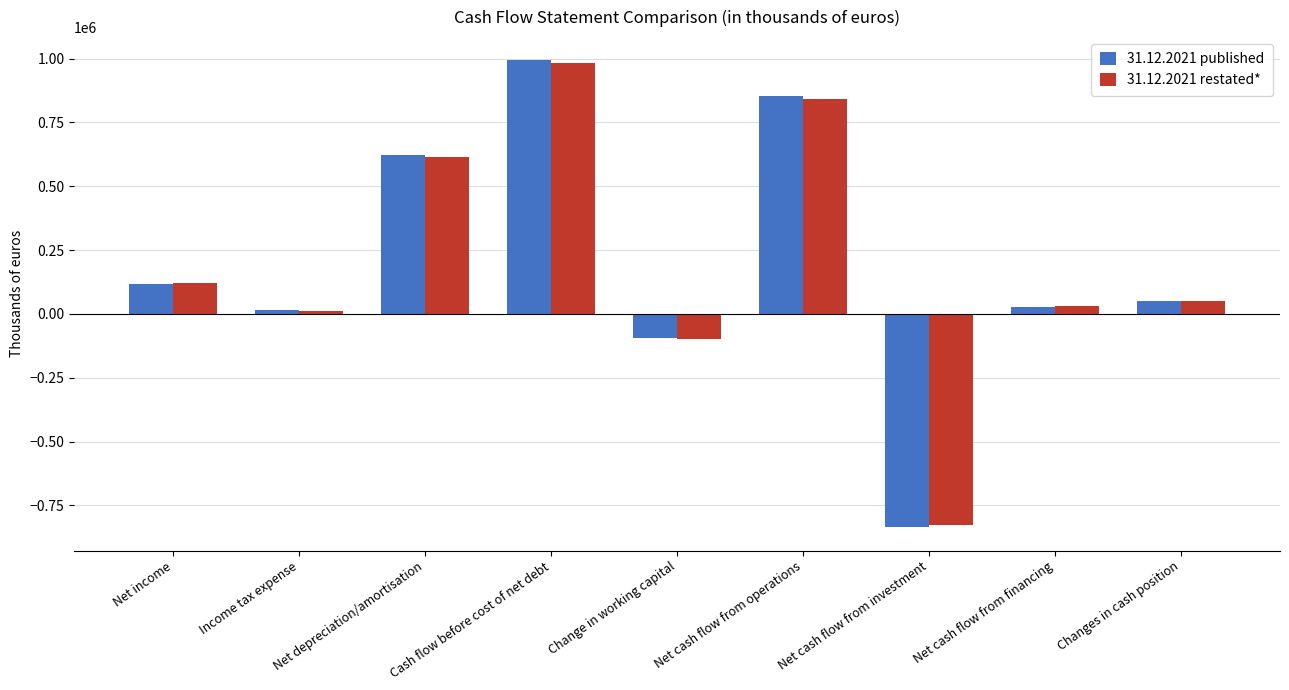

Reading right to left, transcribe all the data shown in this chart.

31.12.2021 published: 50305	27399	-835130	853867	-93926	992562	622825	13500	116395
31.12.2021 restated*: 50305	31384	-825284	839965	-97927	982647	612719	11419	121655